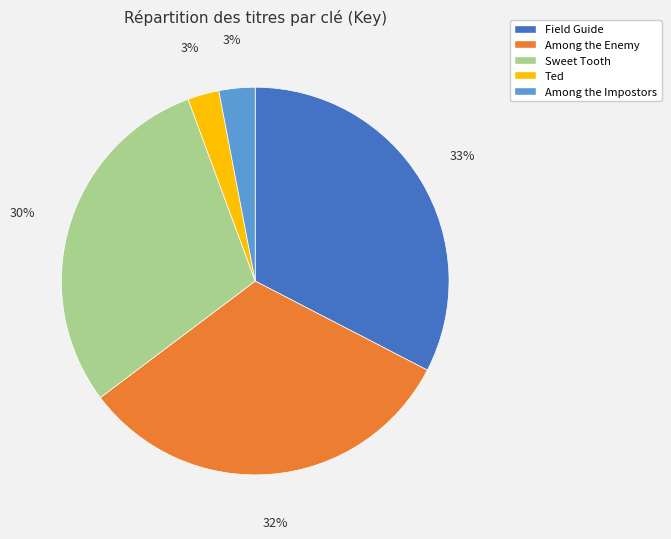

Do Sweet Tooth and Among the Enemy together represent more than half of the pie?

Yes